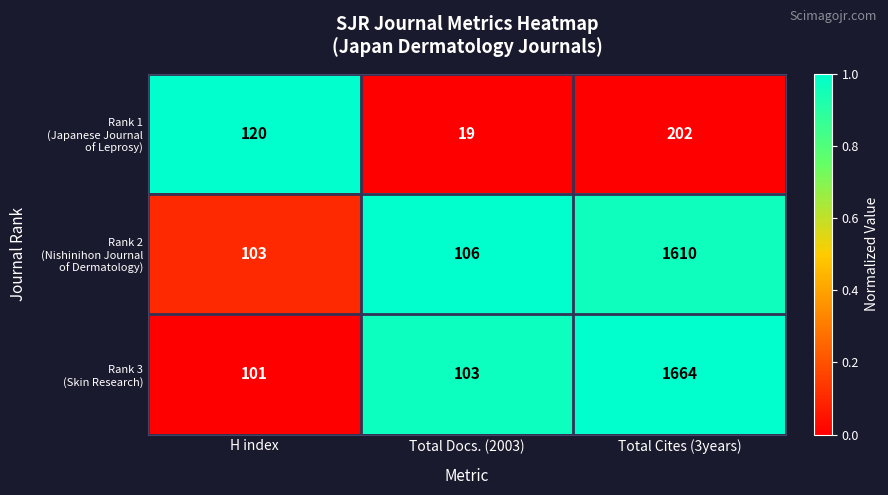

What is the difference between the highest and lowest values at Total Cites (3years)?

1462